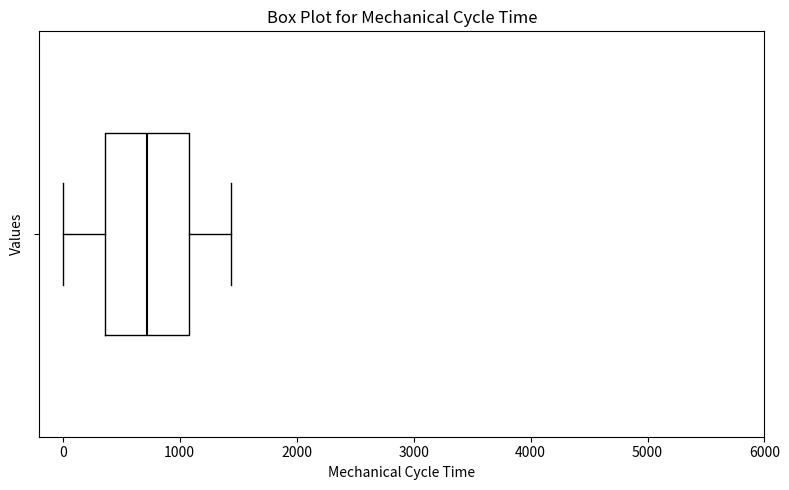

Transcribe this box plot: give where the median line is, the range the box spans, and where the two whiskers end, as read against the x-axis. The values are not printed on the chart, so give them approximately, as read against the axis.

median 700, box 400 to 1100, whiskers 0 to 1400